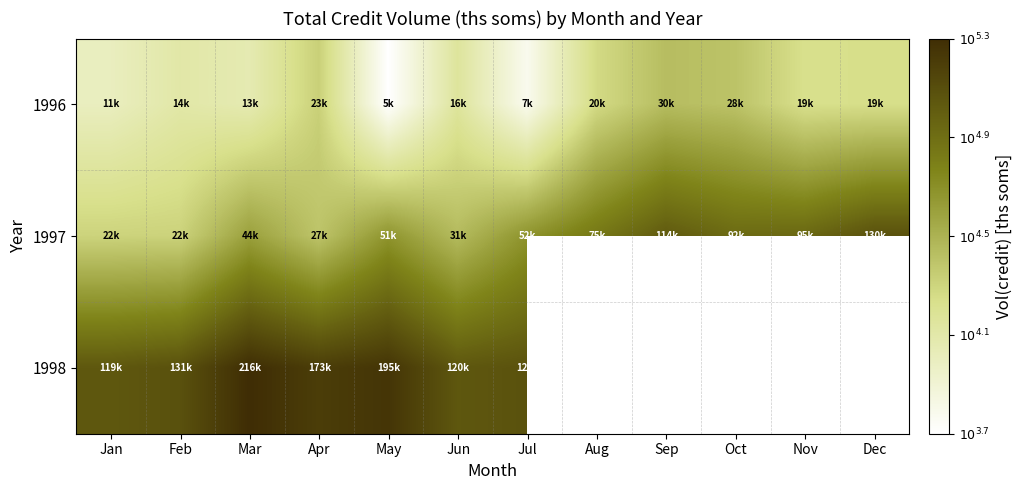

Which category has the lowest value across all series?

May